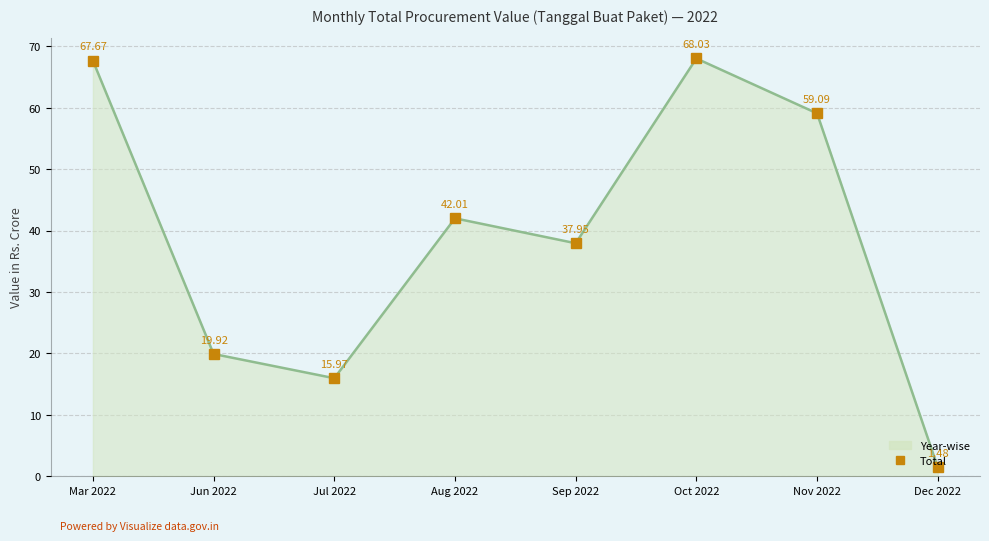

How many interior local valleys (lower than both neighbors) does the data have?

2